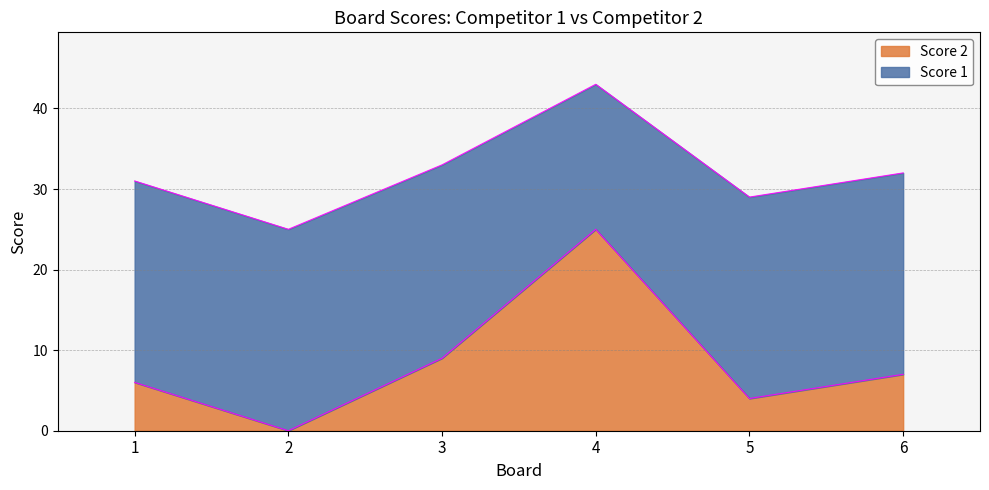

What is the value of the 1st point from the left?

6